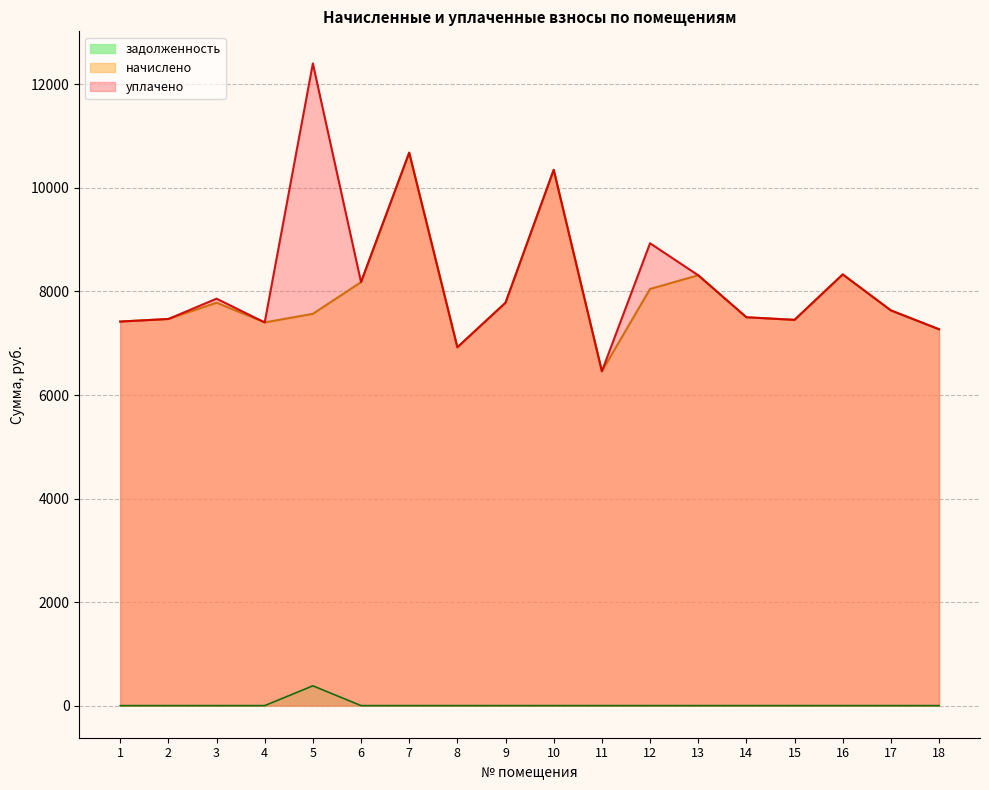

At which label does начислено reach its peak?

7